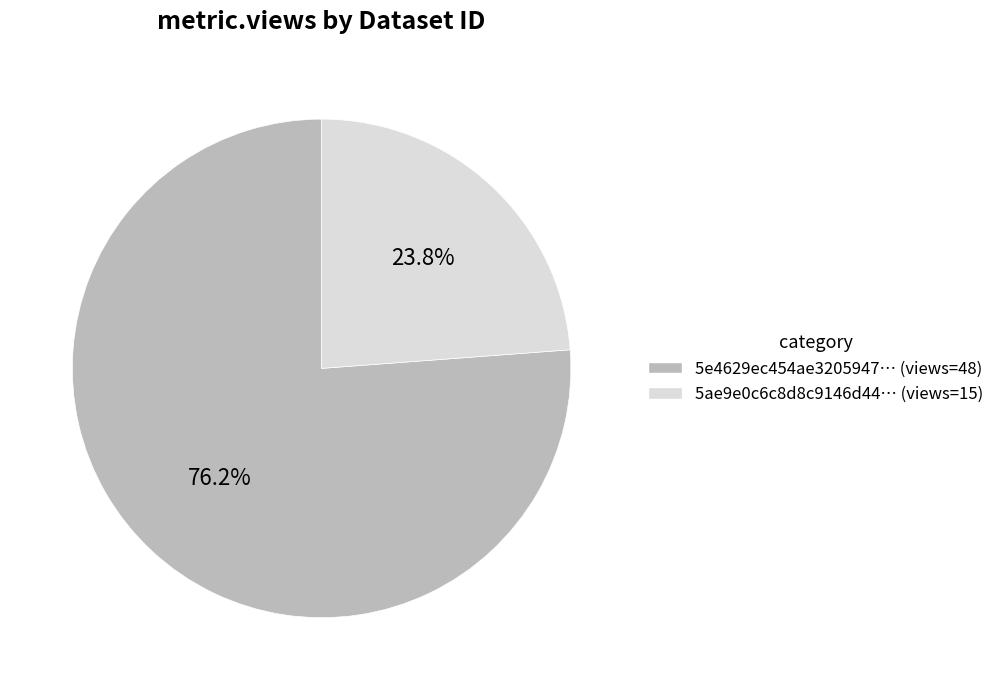

How many slices are in this pie chart?

2